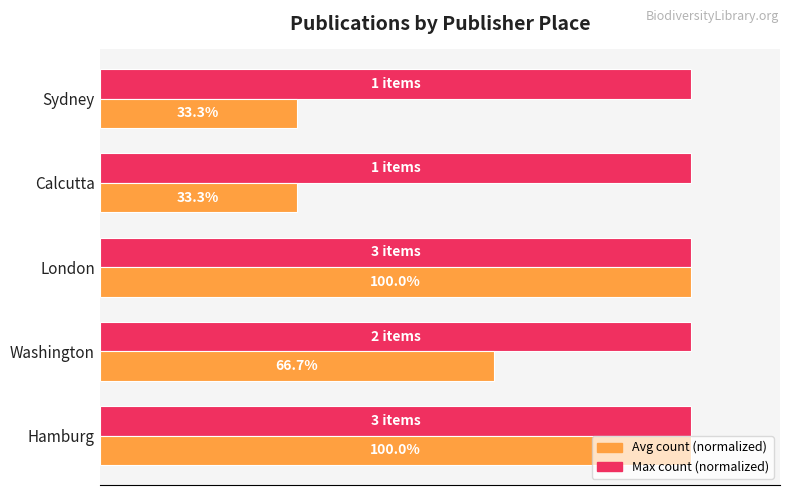

Is the value of Avg count (normalized) at Calcutta greater than the value of Max count (normalized) at Calcutta?

No